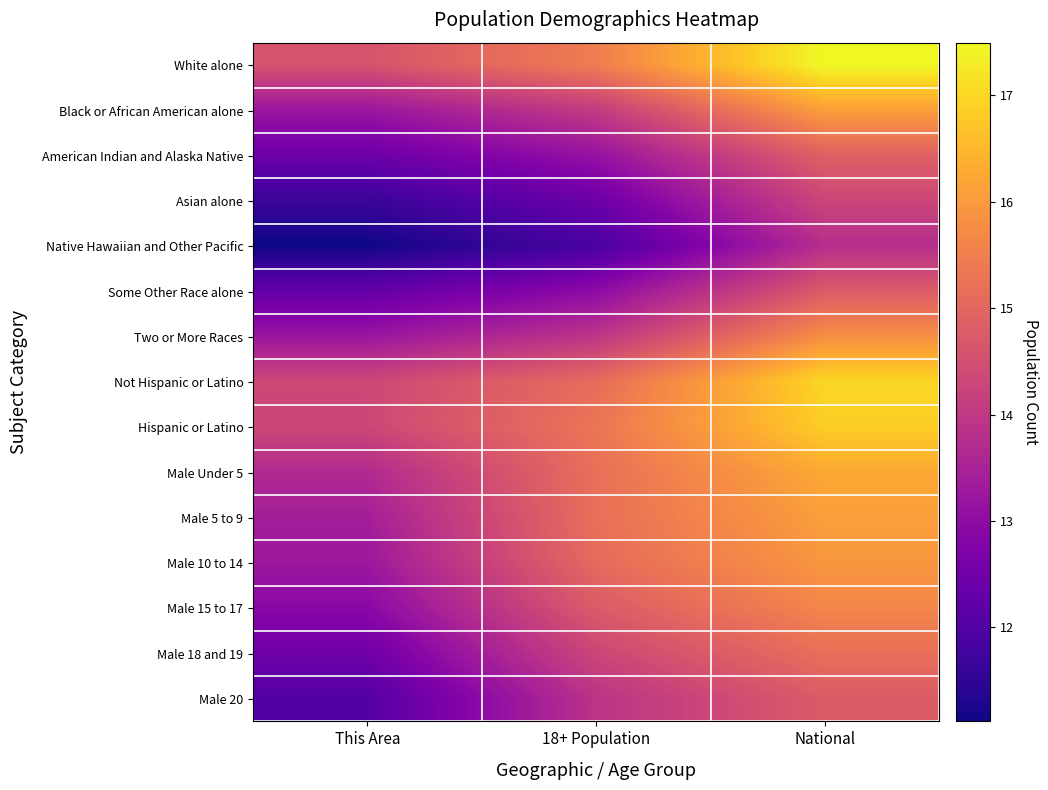

At how many categories does at least one series exceed 11?

3